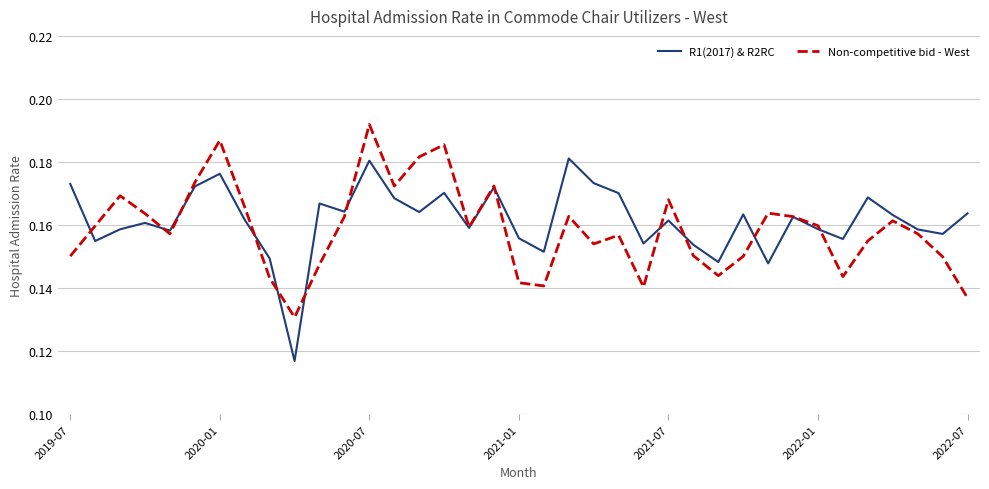

List the series in order of their peak value, highest first.

Non-competitive bid - West, R1(2017) & R2RC